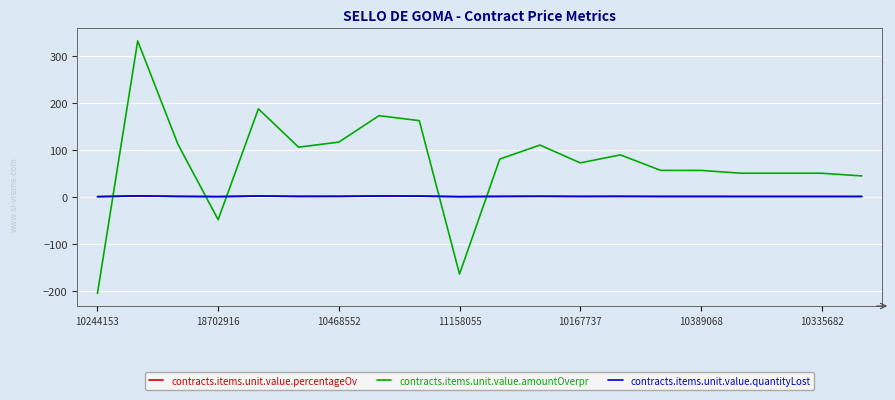

Which series has the largest total across all categories?

contracts.items.unit.value.amountOverpr